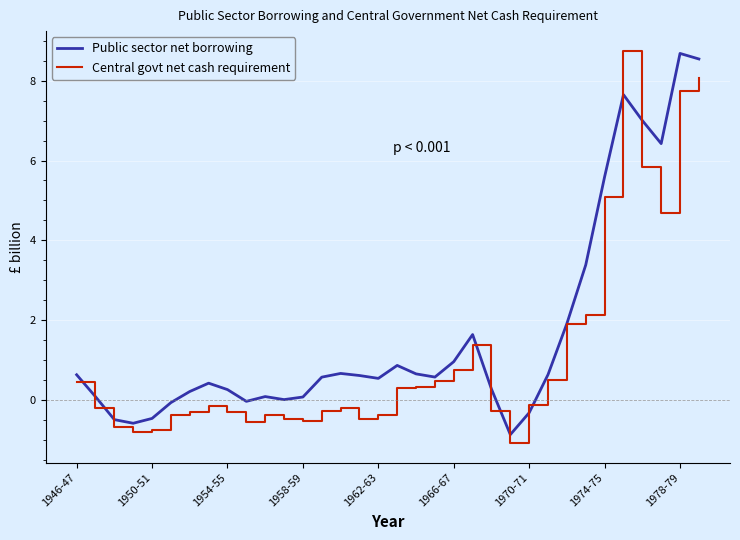

Which series has the largest total across all categories?

Public sector net borrowing